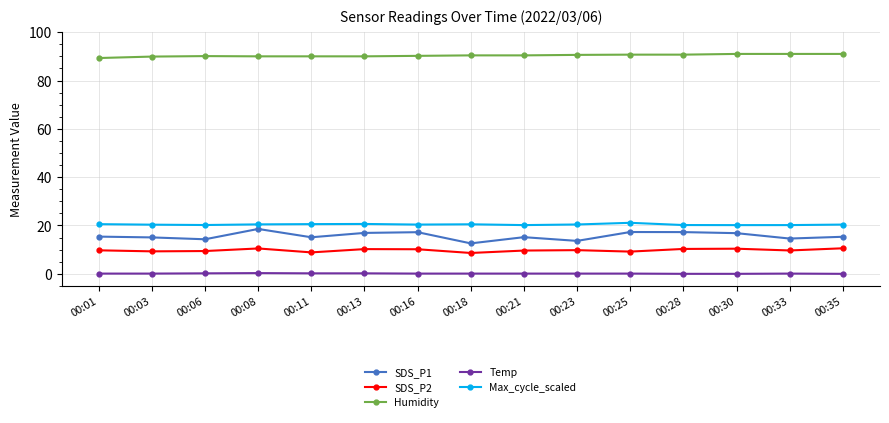

What is the value of the SDS_P1 point at the 6th from the left?

16.9